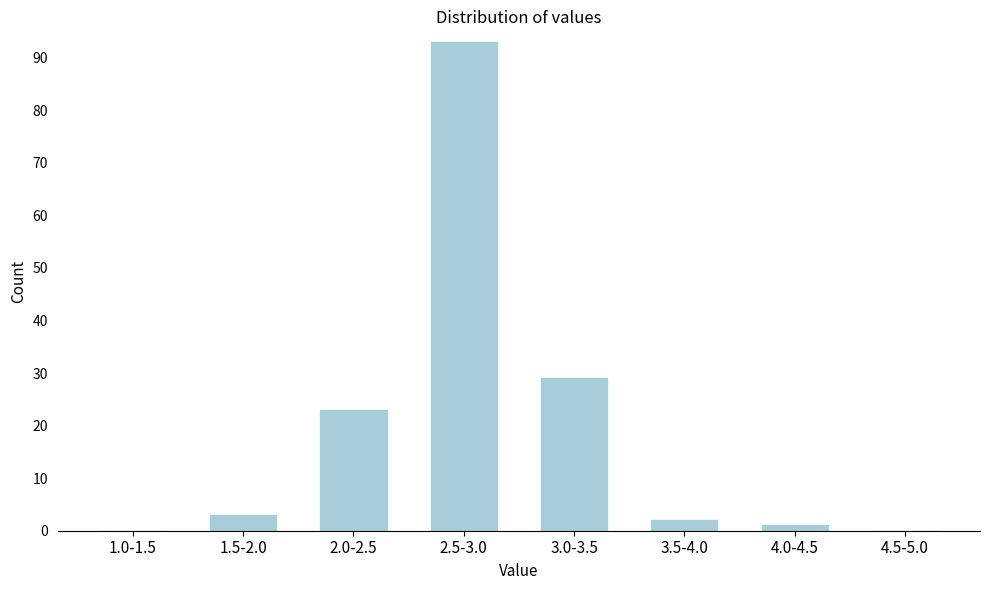

Reading right to left, what are all the values shown in this chart?

4.5-5.0=0	4.0-4.5=1	3.5-4.0=2	3.0-3.5=29	2.5-3.0=93	2.0-2.5=23	1.5-2.0=3	1.0-1.5=0